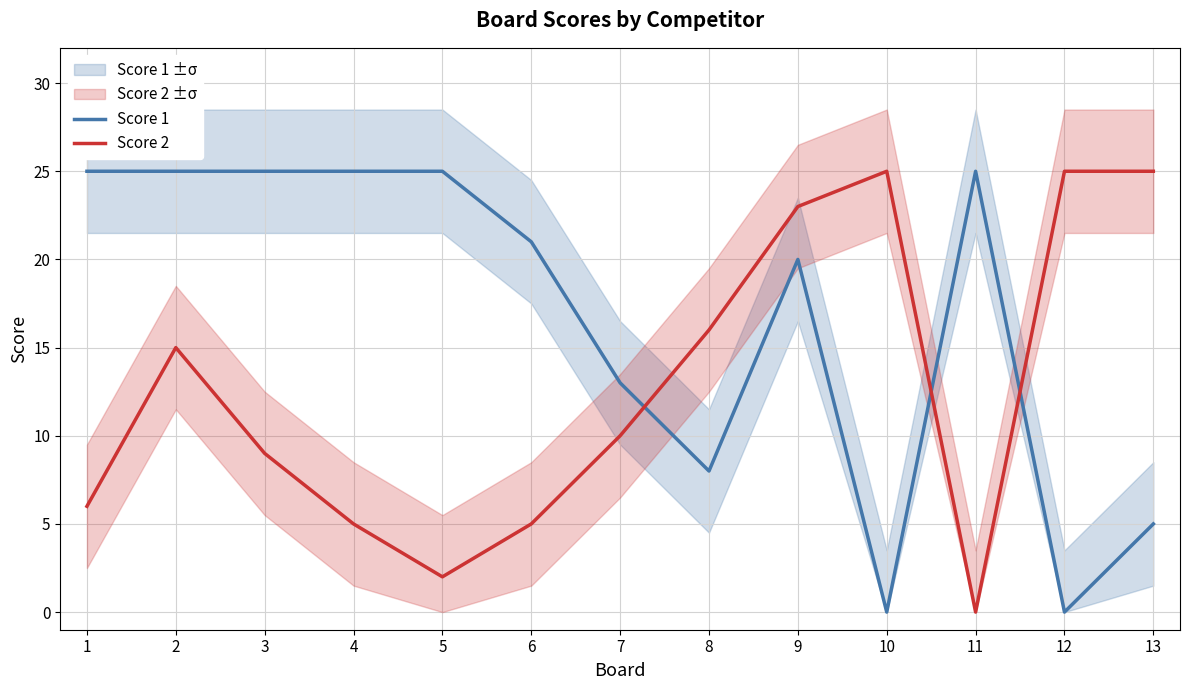

What is the total value across all series at 11?

25